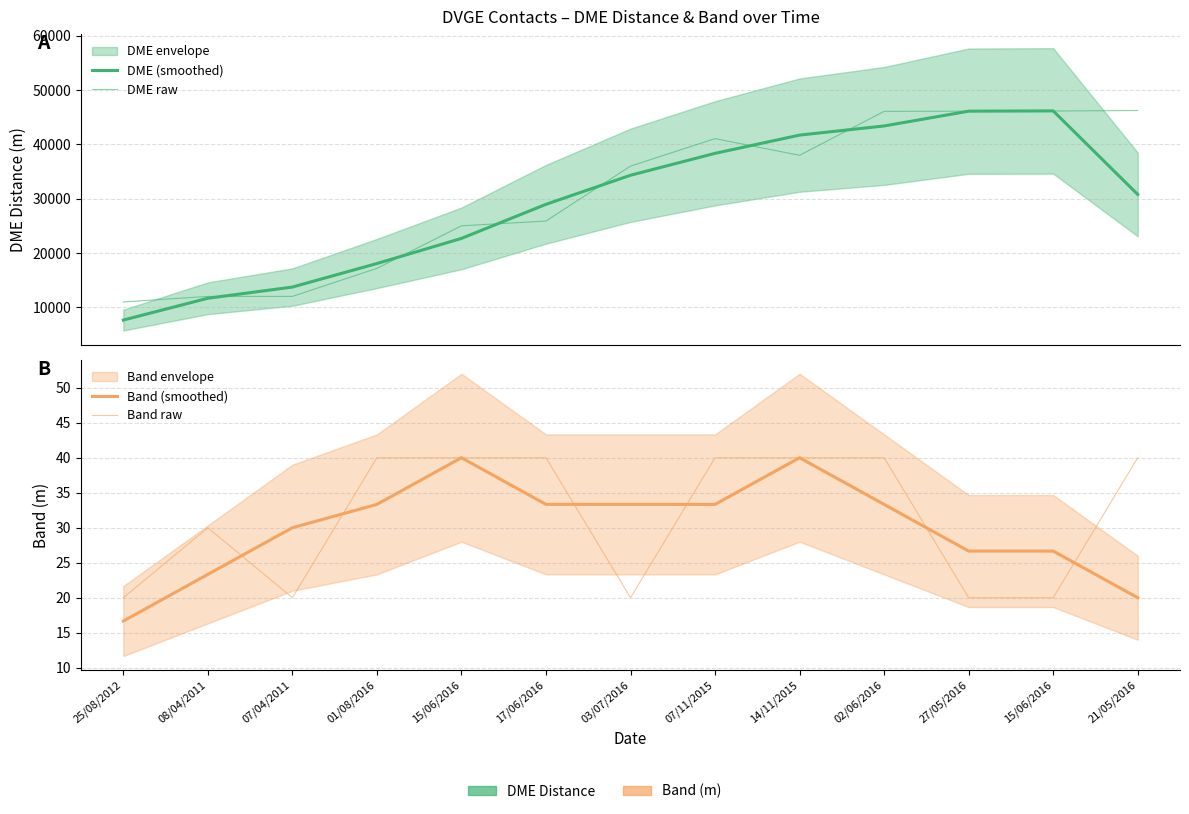

What is the value of the DME (smoothed) point at the 4th from the left?

18090.7